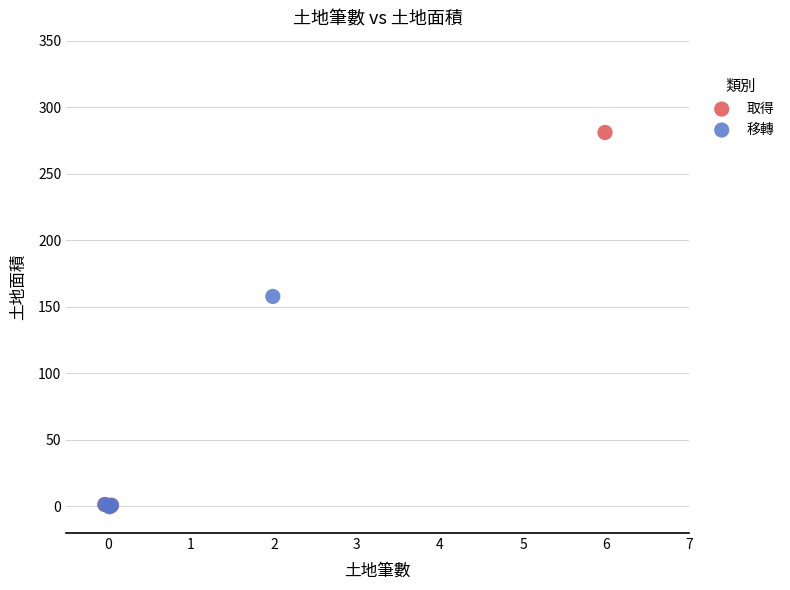

Which series has the largest Y range (max minus min)?

取得